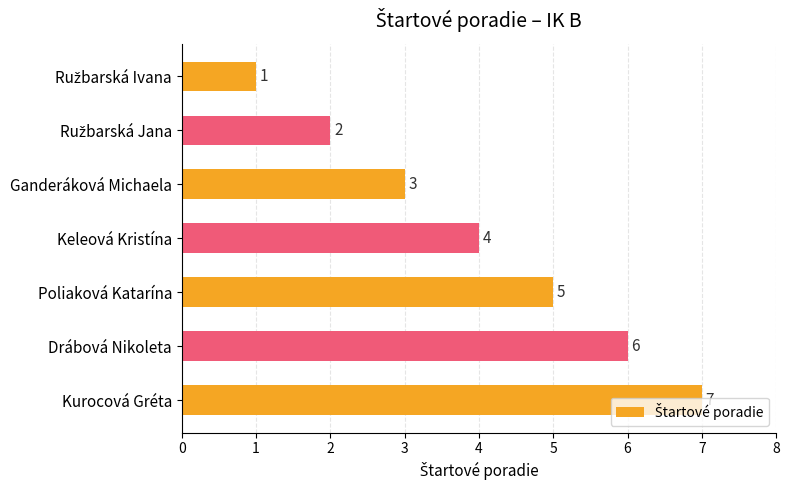

At which label is the value closest to 4?

Keleová Kristína